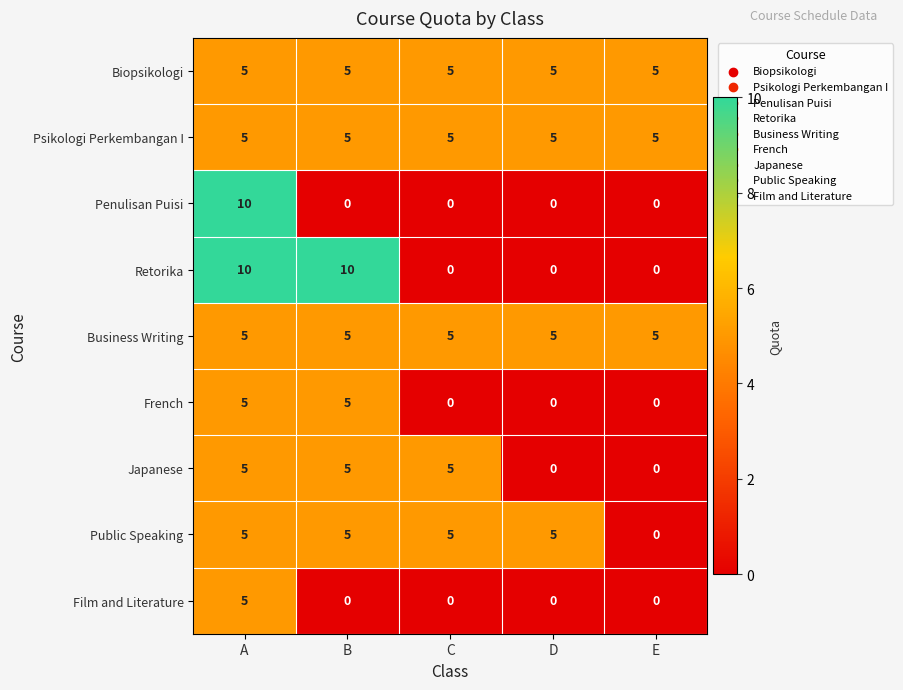

Is it true that French equals 0 at D?

True